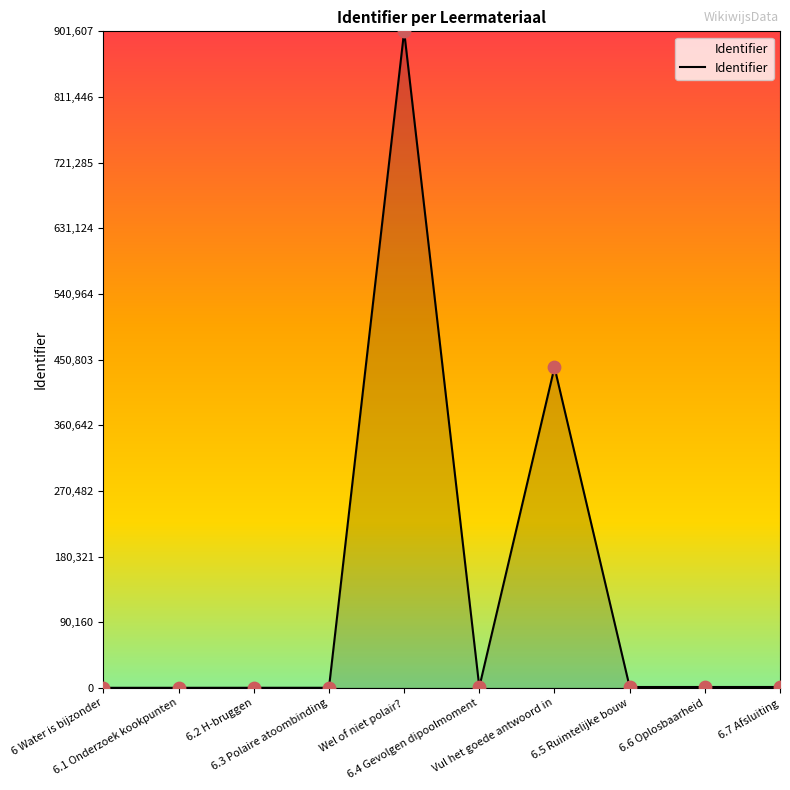

What is the change in value from 6 Water is bijzonder to 6.6 Oplosbaarheid?

+1106.9